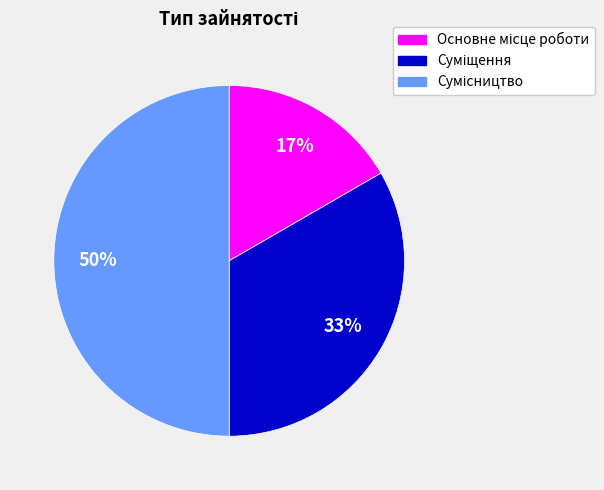

To the nearest percent, what is the average slice percentage?

33%